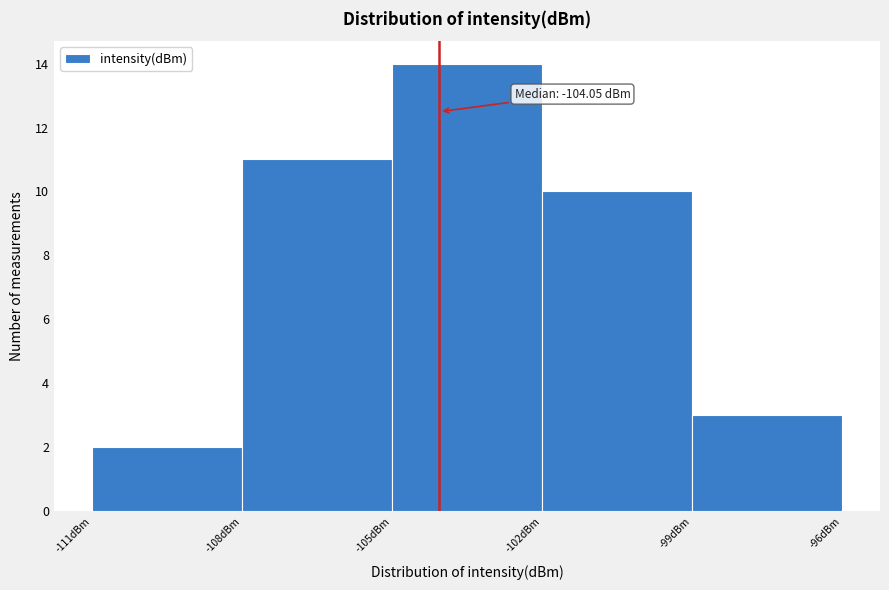

Over which range of the x-axis is the bar tallest?

-105 to -102